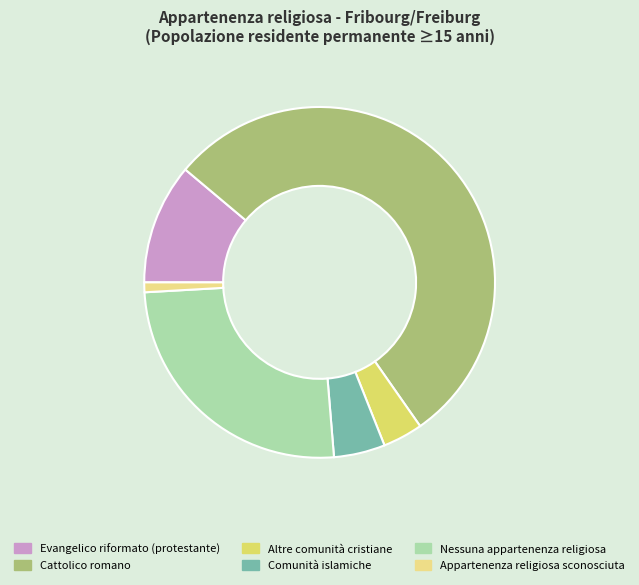

Which slice is the smallest?

Appartenenza religiosa sconosciuta